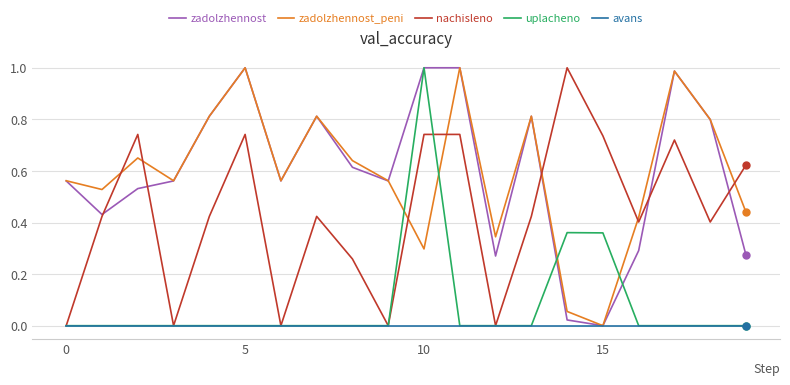

True or false: avans and nachisleno cross at least once.

False